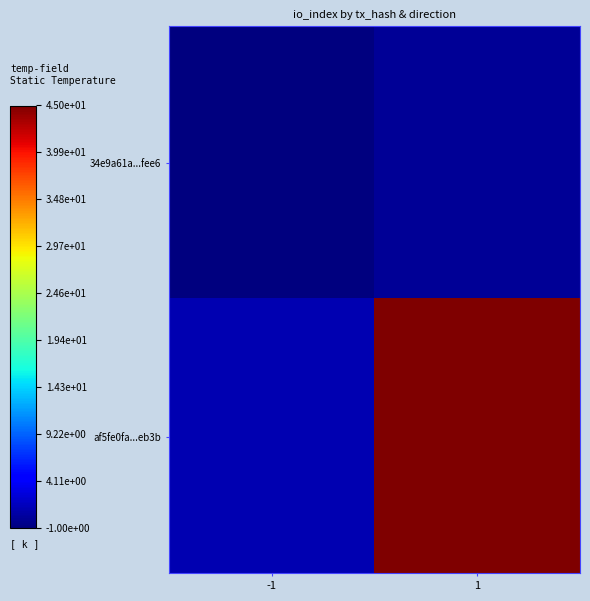

At -1, list the series in order from largest to smallest.

af5fe0fa...eb3b, 34e9a61a...fee6